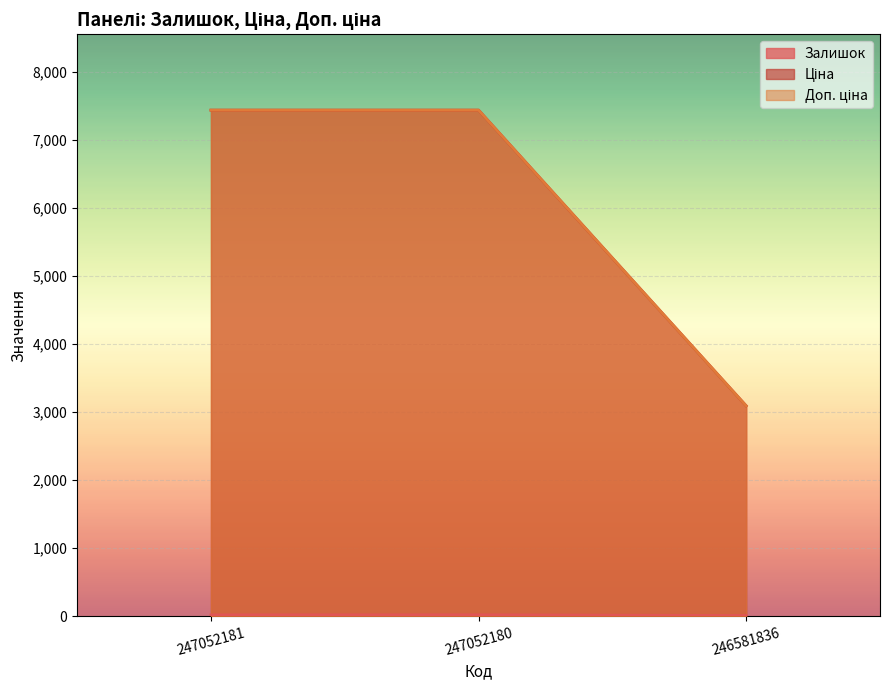

What is the average value of the Ціна series?

5987.9